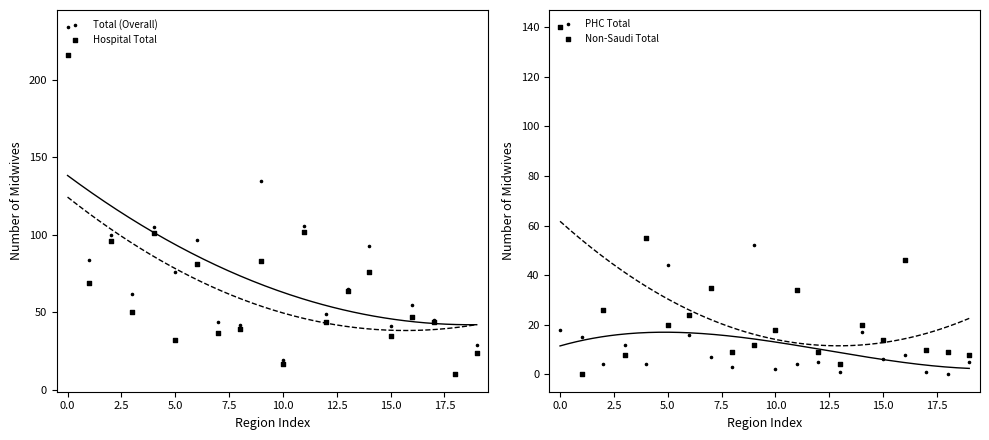

Which series has the largest total across all categories?

Total (Overall)